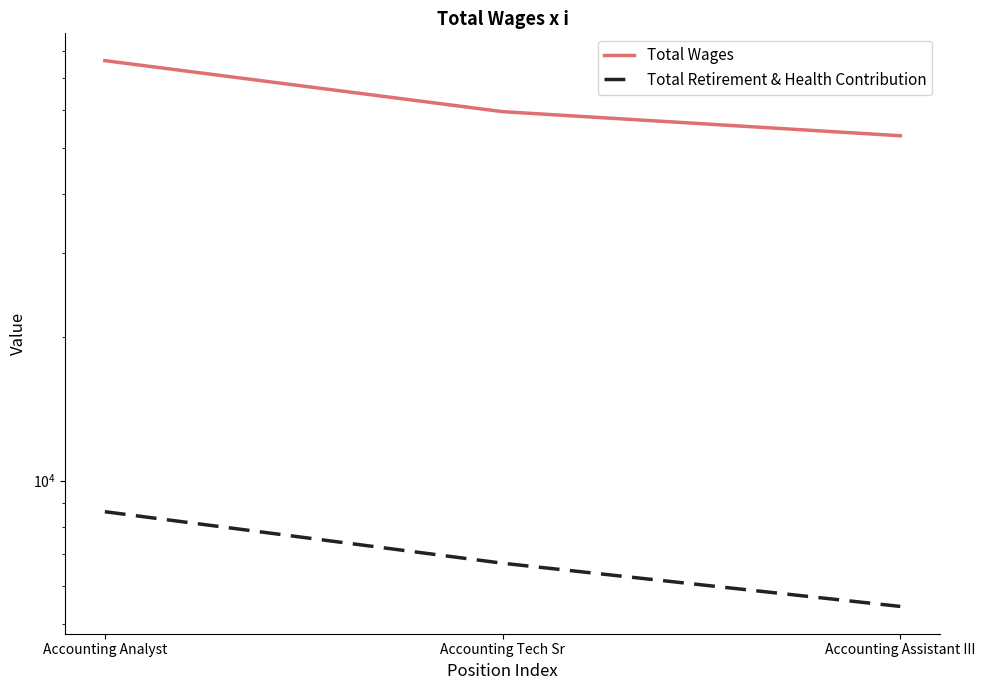

Is this an area chart (filled region under the line)?

No